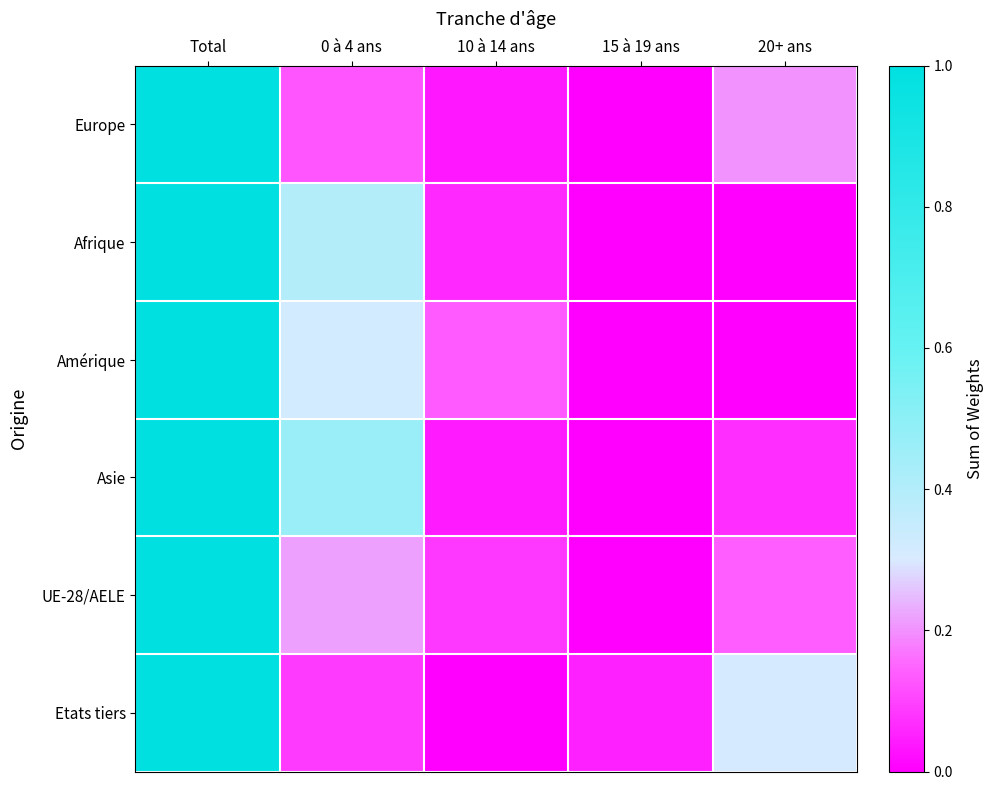

Reading left to right, list all the values displayed in this chart.

Europe: Total=1.0	0 à 4 ans=0.1	10 à 14 ans=0.0	15 à 19 ans=0.0	20+ ans=0.2
Afrique: Total=1.0	0 à 4 ans=0.4	10 à 14 ans=0.1	15 à 19 ans=0.0	20+ ans=0.0
Amérique: Total=1.0	0 à 4 ans=0.3	10 à 14 ans=0.1	15 à 19 ans=0.0	20+ ans=0.0
Asie: Total=1.0	0 à 4 ans=0.5	10 à 14 ans=0.0	15 à 19 ans=0.0	20+ ans=0.1
UE-28/AELE: Total=1.0	0 à 4 ans=0.2	10 à 14 ans=0.1	15 à 19 ans=0.0	20+ ans=0.1
Etats tiers: Total=1.0	0 à 4 ans=0.1	10 à 14 ans=0.0	15 à 19 ans=0.1	20+ ans=0.3